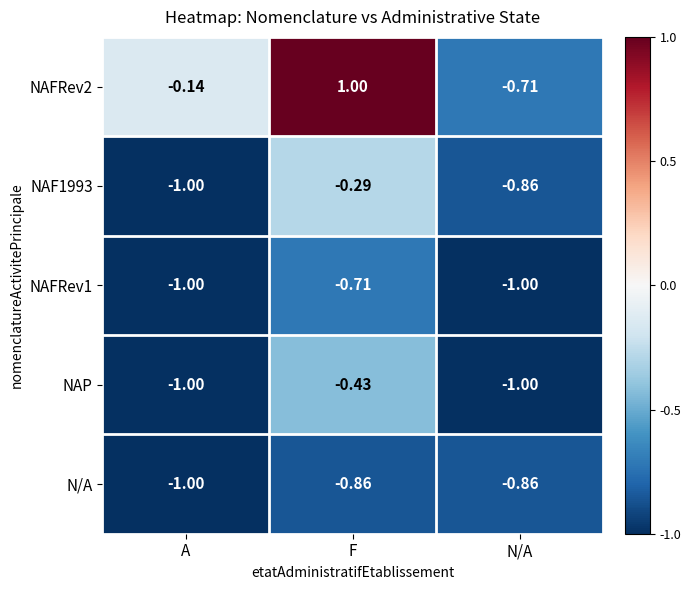

Which category has the highest value in the NAF1993 series?

F